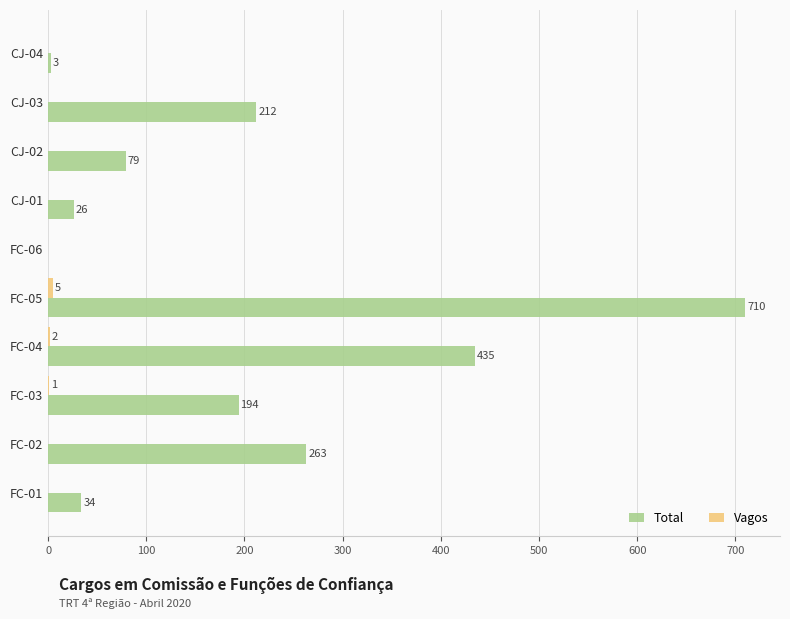

The Total series shows 108 at CJ-03. True or false?

False